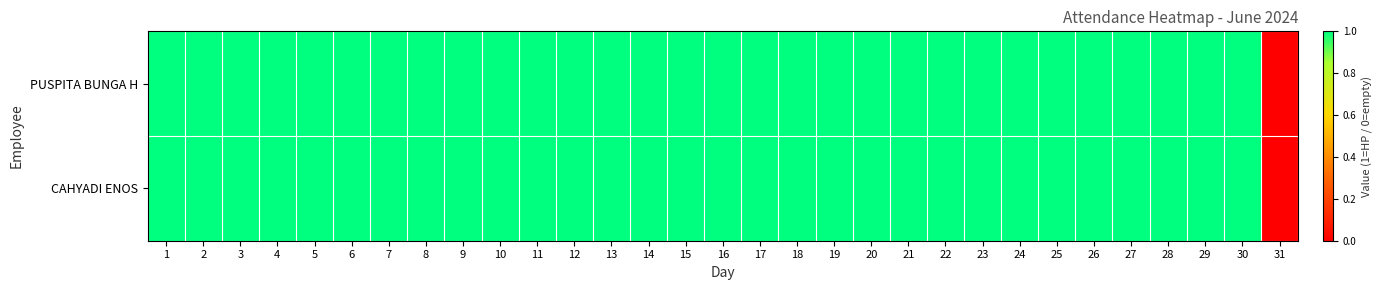

Reading left to right, transcribe all the data shown in this chart.

PUSPITA BUNGA H: 1=1	2=1	3=1	4=1	5=1	6=1	7=1	8=1	9=1	10=1	11=1	12=1	13=1	14=1	15=1	16=1	17=1	18=1	19=1	20=1	21=1	22=1	23=1	24=1	25=1	26=1	27=1	28=1	29=1	30=1	31=0
CAHYADI ENOS: 1=1	2=1	3=1	4=1	5=1	6=1	7=1	8=1	9=1	10=1	11=1	12=1	13=1	14=1	15=1	16=1	17=1	18=1	19=1	20=1	21=1	22=1	23=1	24=1	25=1	26=1	27=1	28=1	29=1	30=1	31=0